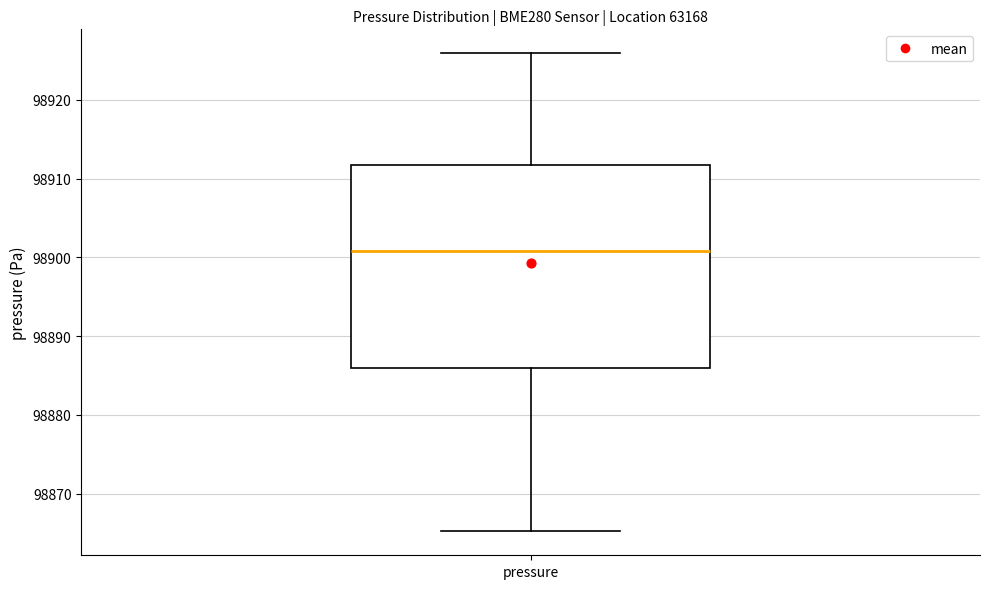

Transcribe this box plot: give where the median line is, the range the box spans, and where the two whiskers end, as read against the y-axis. The values are not printed on the chart, so give them approximately, as read against the axis.

median 98901, box 98886 to 98912, whiskers 98865 to 98926